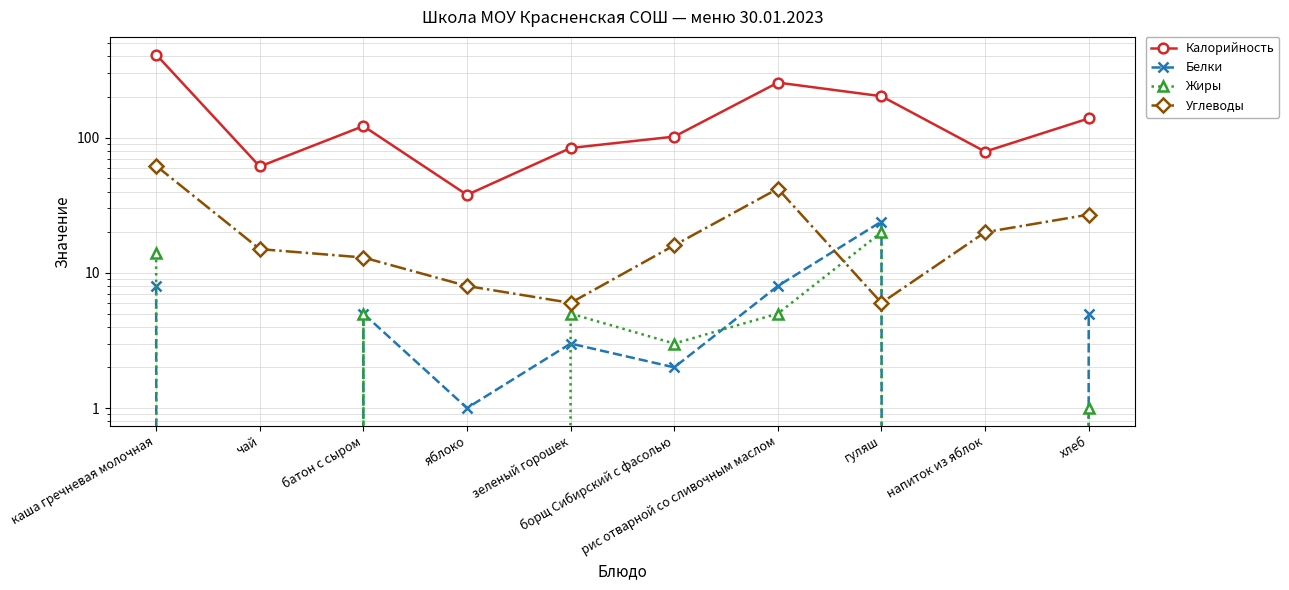

The value of Калорийность at яблоко is 37.8. True or false?

True